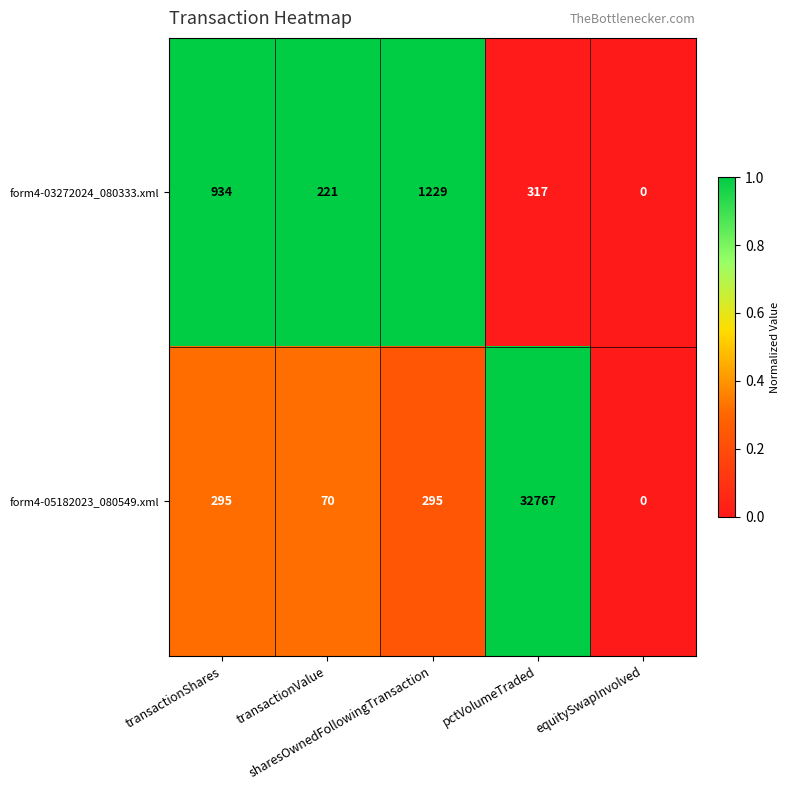

Which series has the widest spread of values?

form4-05182023_080549.xml